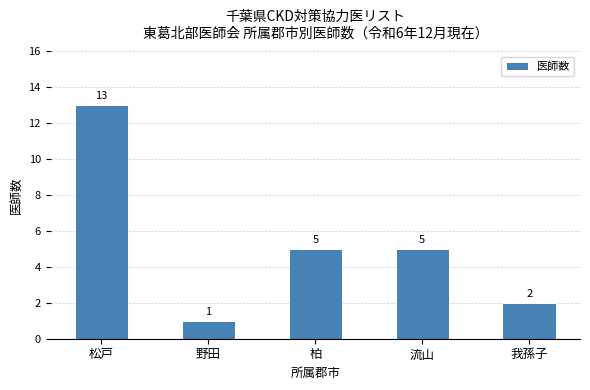

The chart shows a value of 0 at 我孫子. True or false?

False